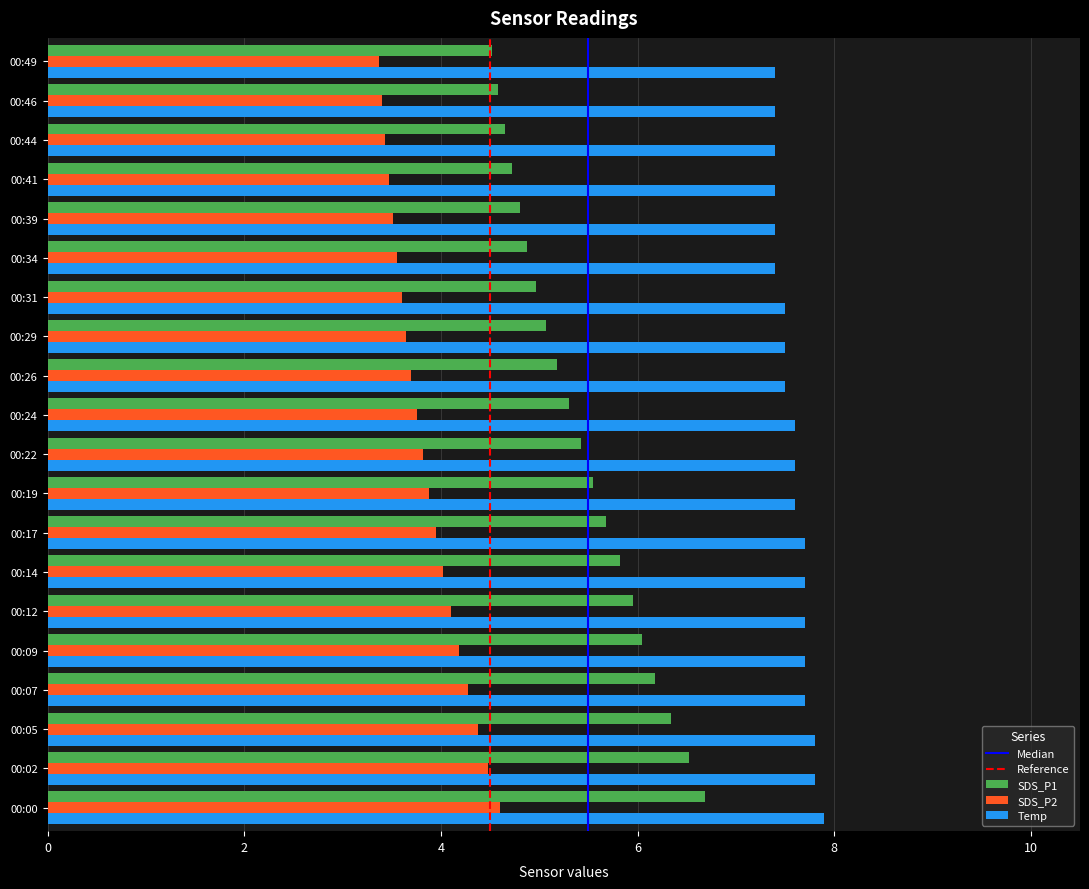

What is the difference between the highest and lowest values at 00:46?

4.0